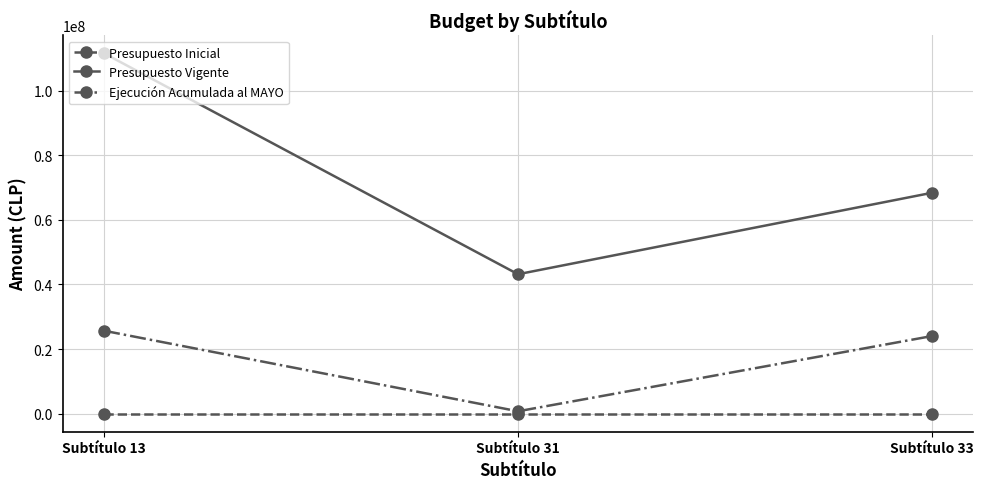

What is the sum of the Presupuesto Vigente values at Subtítulo 33 and Subtítulo 31?

111550950